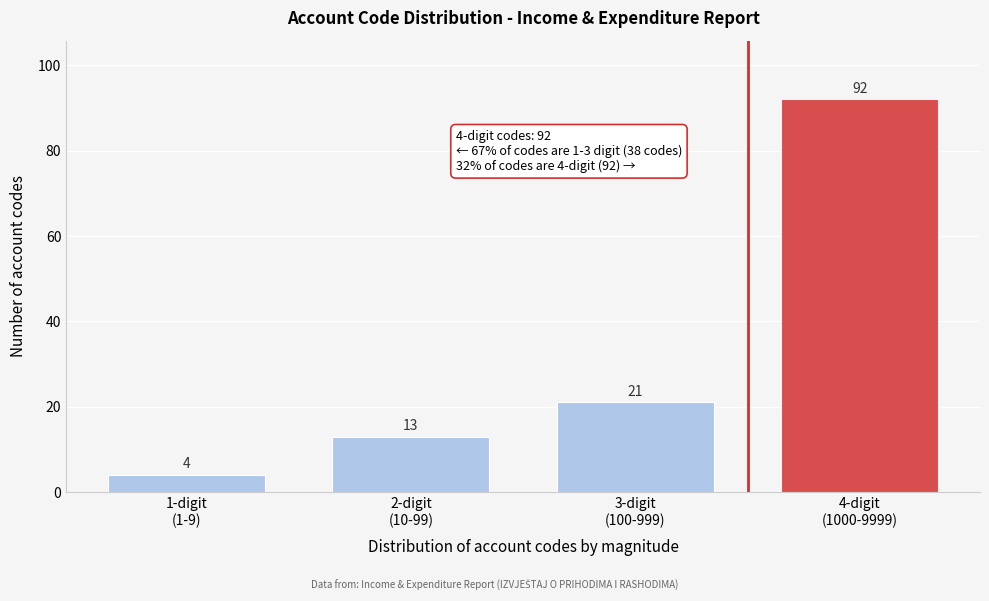

Reading left to right, transcribe all the data shown in this chart.

4	13	21	92